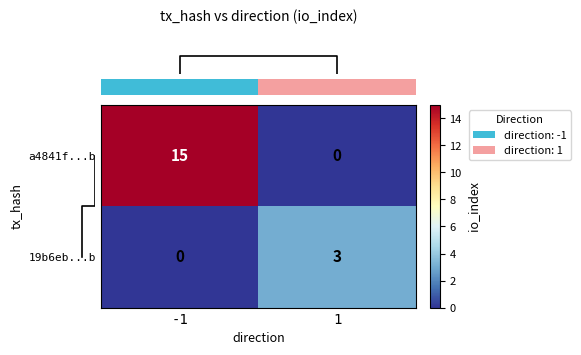

What is the total value across all series at -1?

15